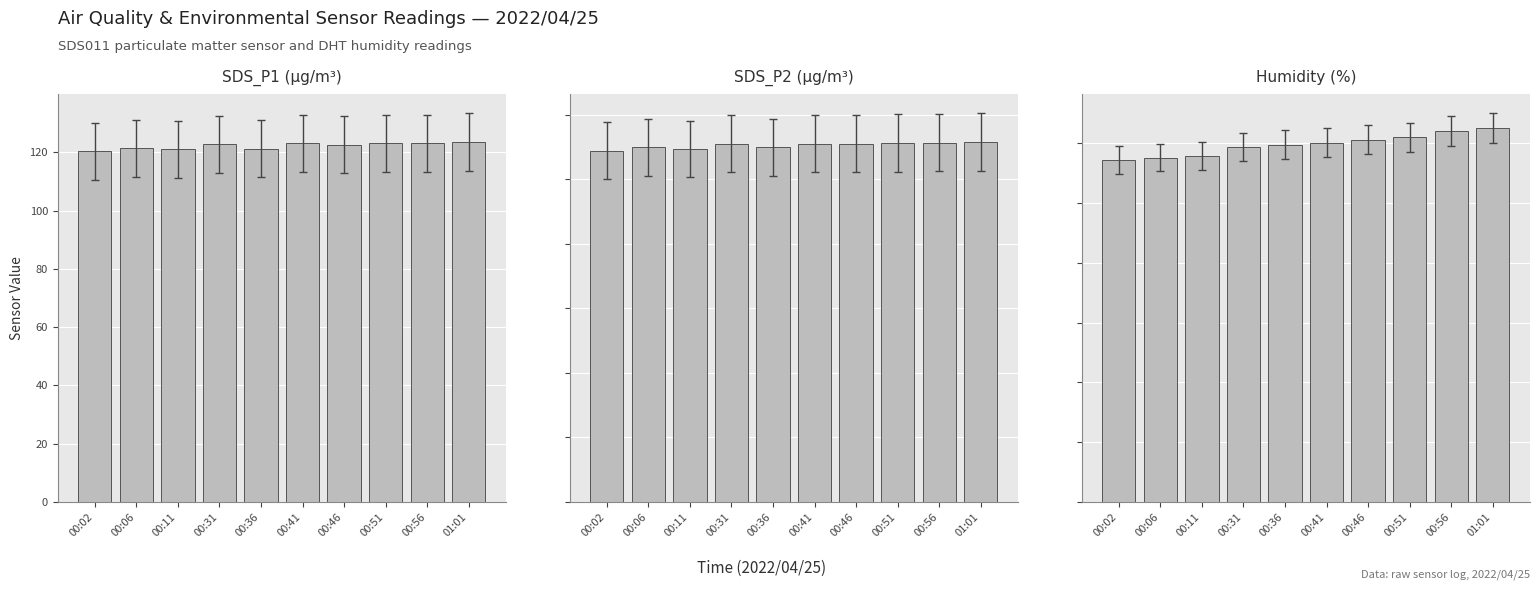

How many categories are shown in the chart?

10